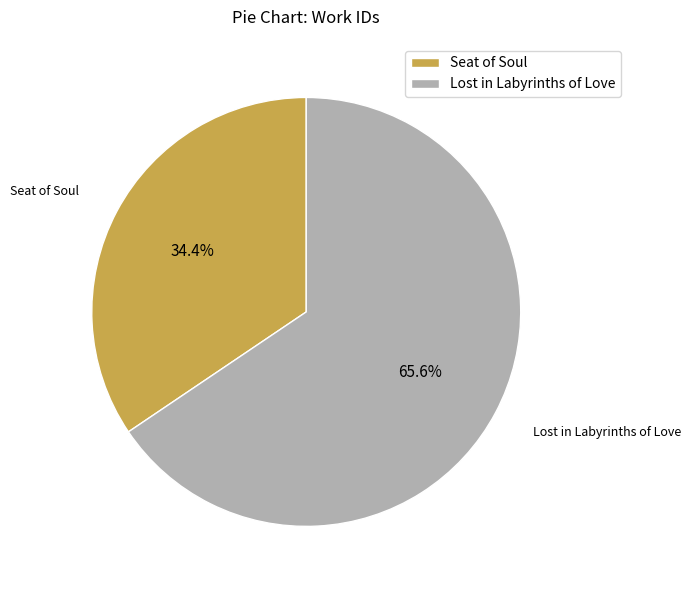

Which category has the smallest portion of the pie?

Seat of Soul